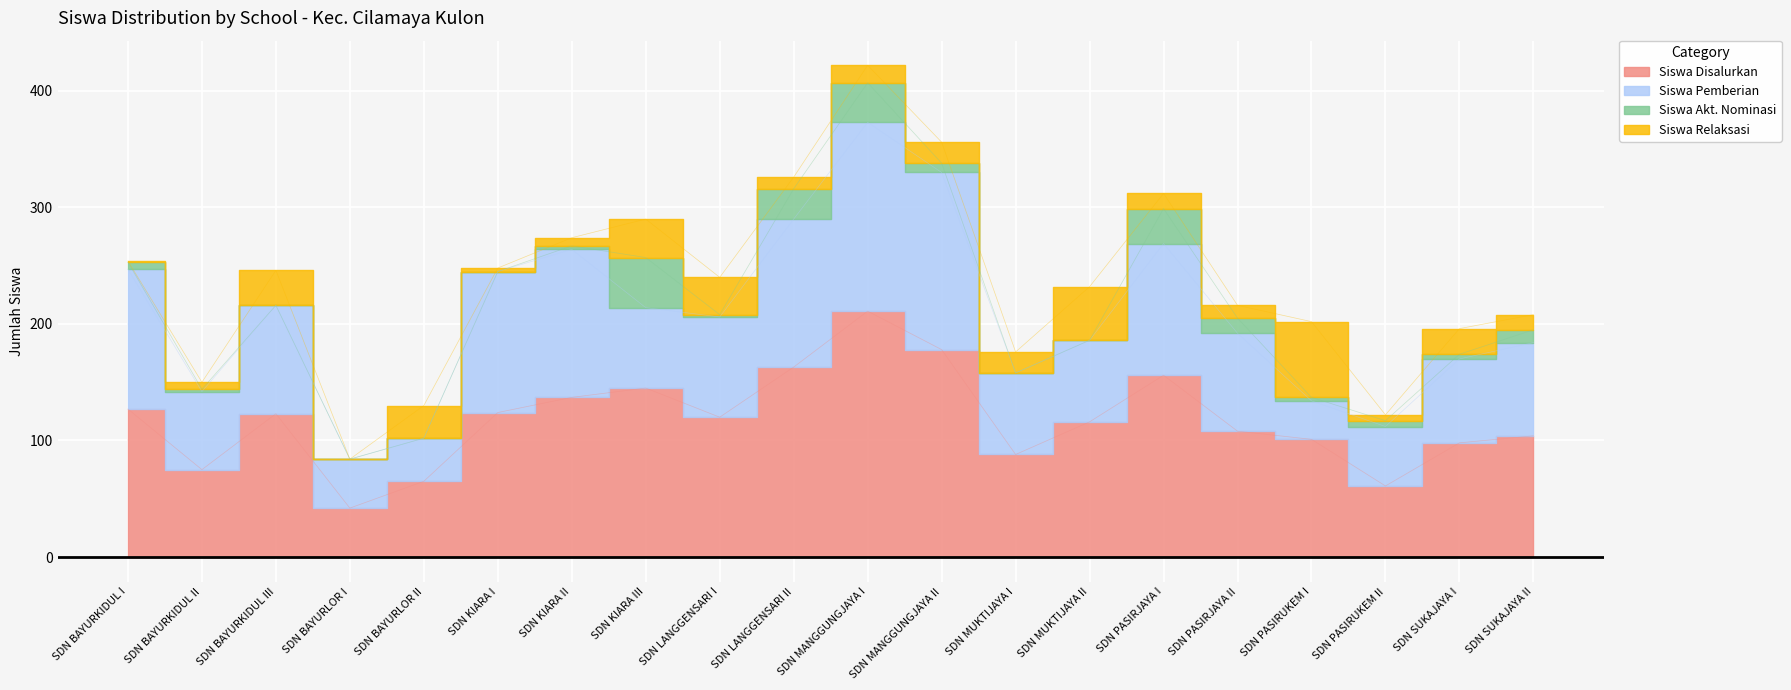

Between SDN SUKAJAYA I and SDN BAYURLOR II, which is larger?

SDN SUKAJAYA I